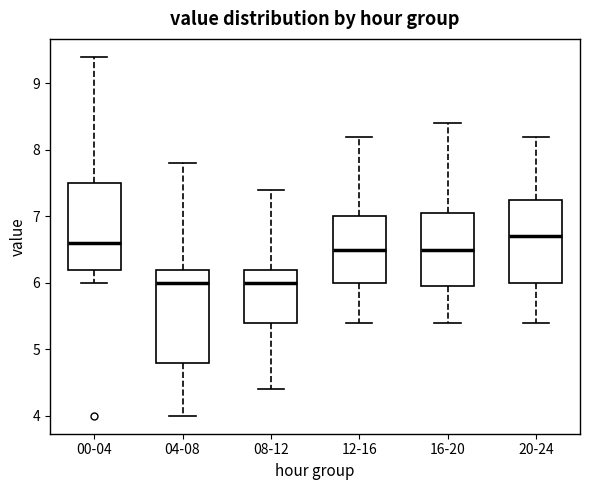

Reading left to right, read every box against the y-axis: the position of its median line, the range the box covers, and the ends of its whiskers. The values are not printed on the chart, so give them approximately, as read against the axis.

00-04: median 6.6, box 6.2 to 7.5, whiskers 6.0 to 9.4
04-08: median 6.0, box 4.8 to 6.2, whiskers 4.0 to 7.8
08-12: median 6.0, box 5.4 to 6.2, whiskers 4.4 to 7.4
12-16: median 6.5, box 6.0 to 7.0, whiskers 5.4 to 8.2
16-20: median 6.5, box 6.0 to 7.1, whiskers 5.4 to 8.4
20-24: median 6.7, box 6.0 to 7.3, whiskers 5.4 to 8.2